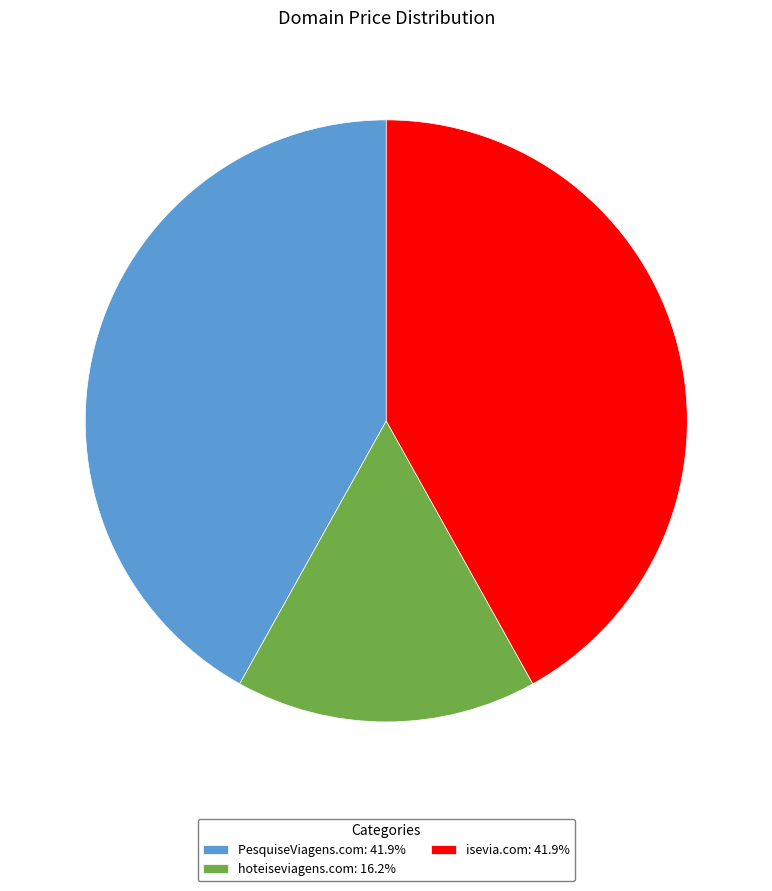

Do PesquiseViagens.com: 41.9% and isevia.com: 41.9% together represent more than half of the pie?

Yes